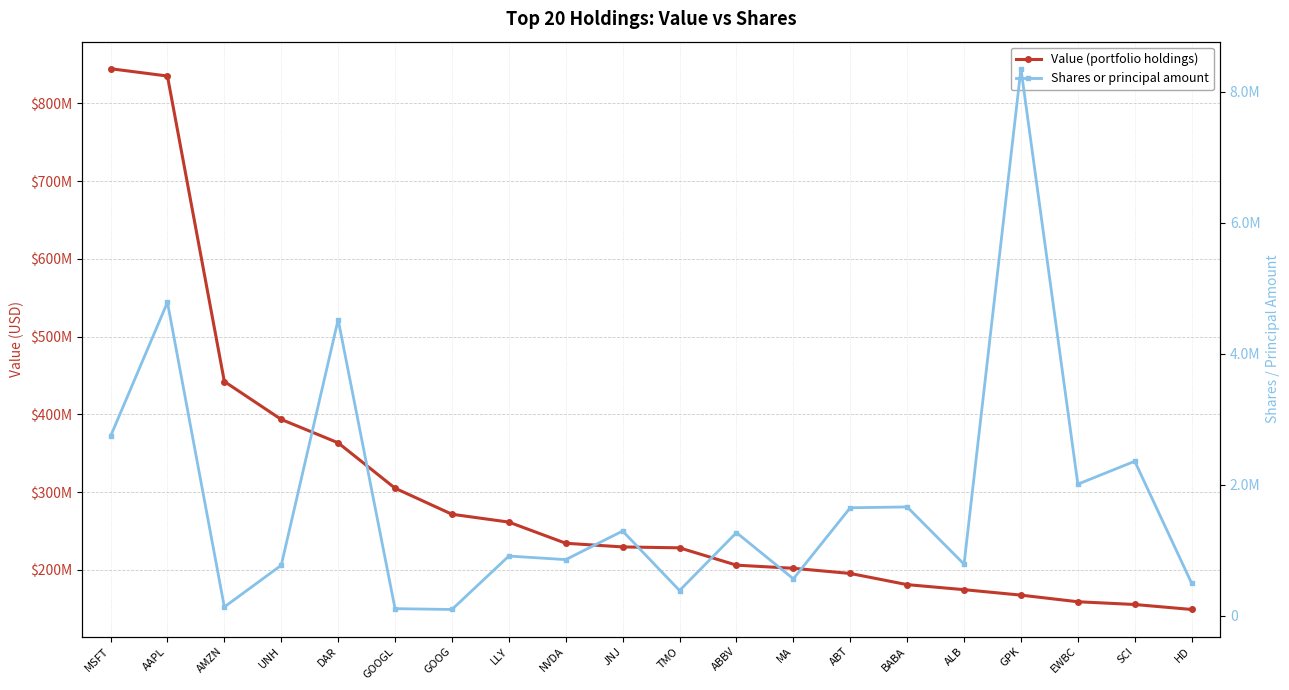

Rank the categories by Shares or principal amount value from highest to lowest.

GPK, AAPL, DAR, MSFT, SCI, EWBC, BABA, ABT, JNJ, ABBV, LLY, NVDA, ALB, UNH, MA, HD, TMO, AMZN, GOOGL, GOOG